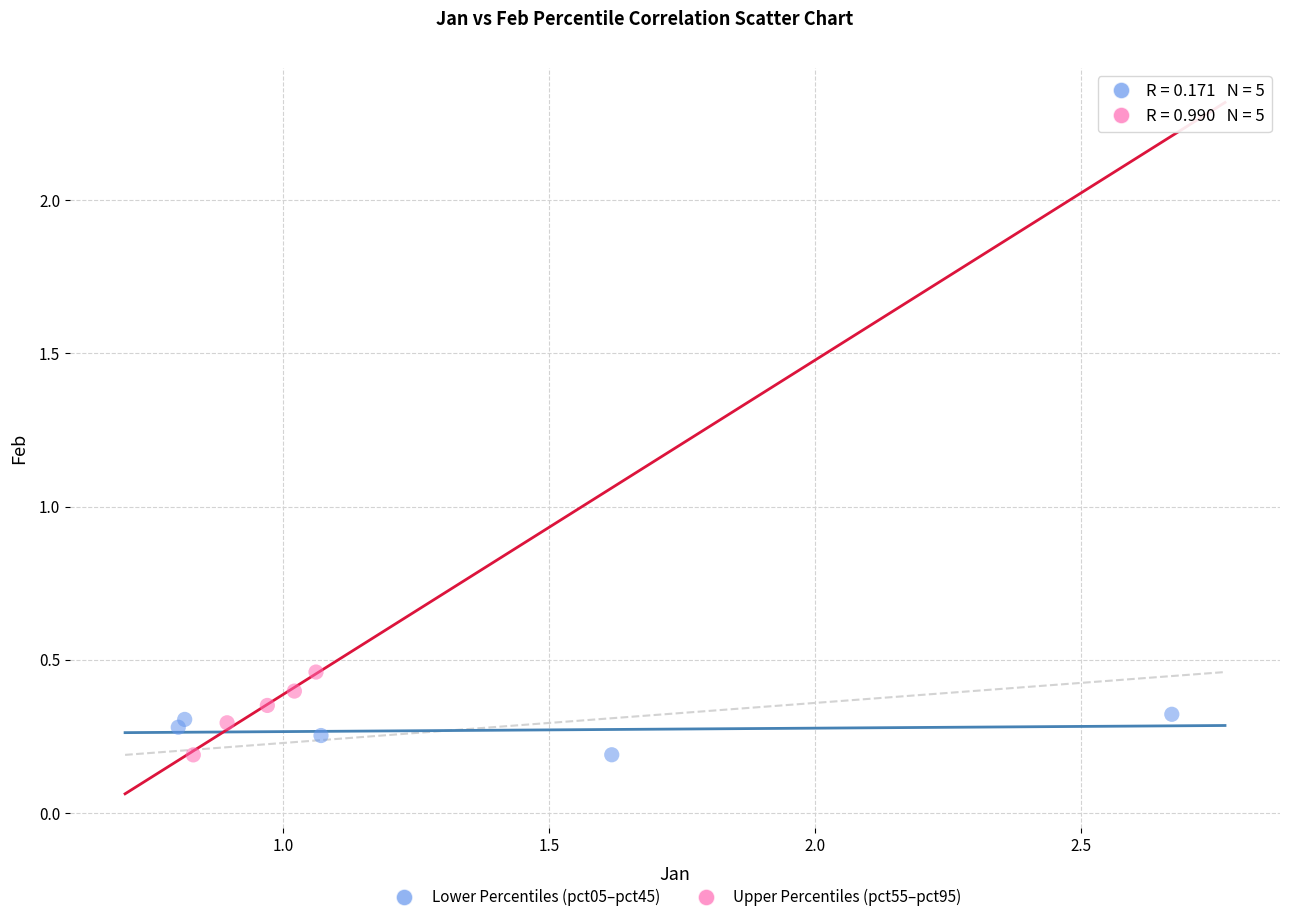

Which series has the largest Y range (max minus min)?

Upper Percentiles (pct55–pct95)